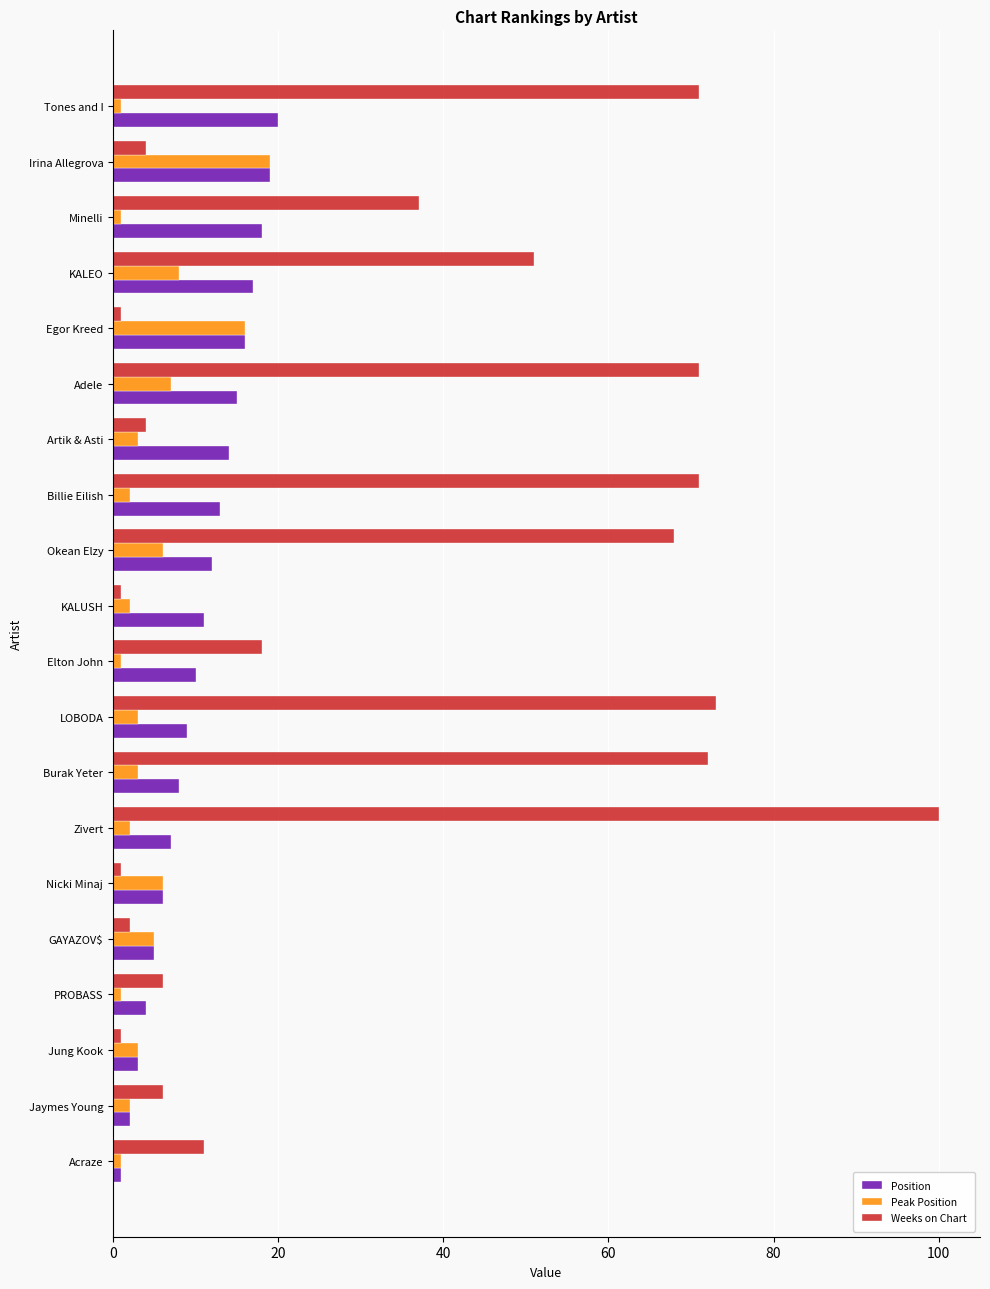

Read the Weeks on Chart value at Okean Elzy.

68